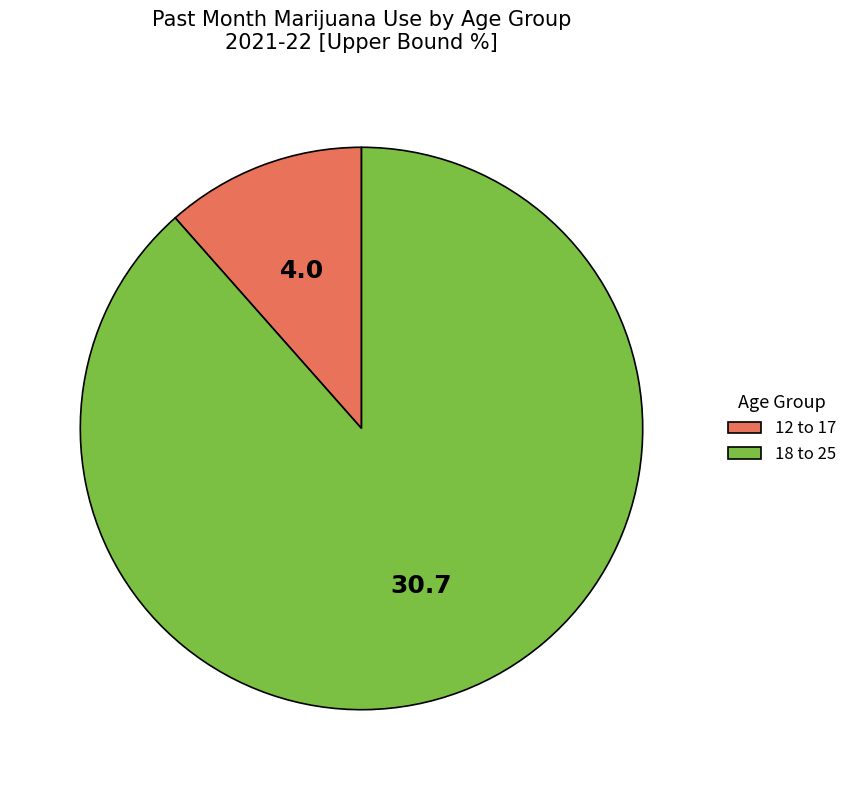

Combined, do 12 to 17 and 18 to 25 account for over 50%?

Yes